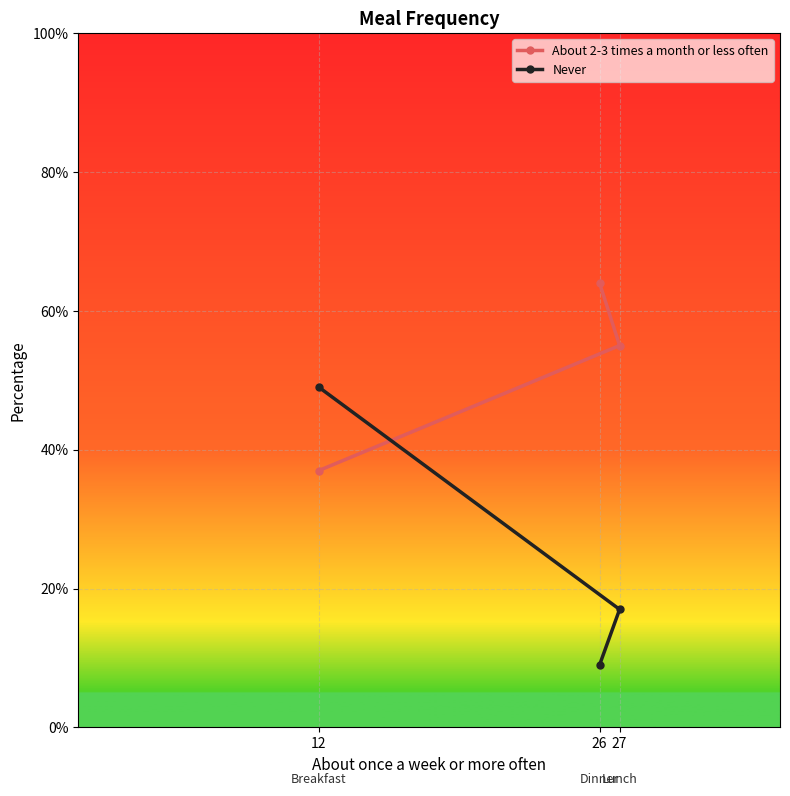

What is the difference between the maximum and minimum values in the Never series?

40